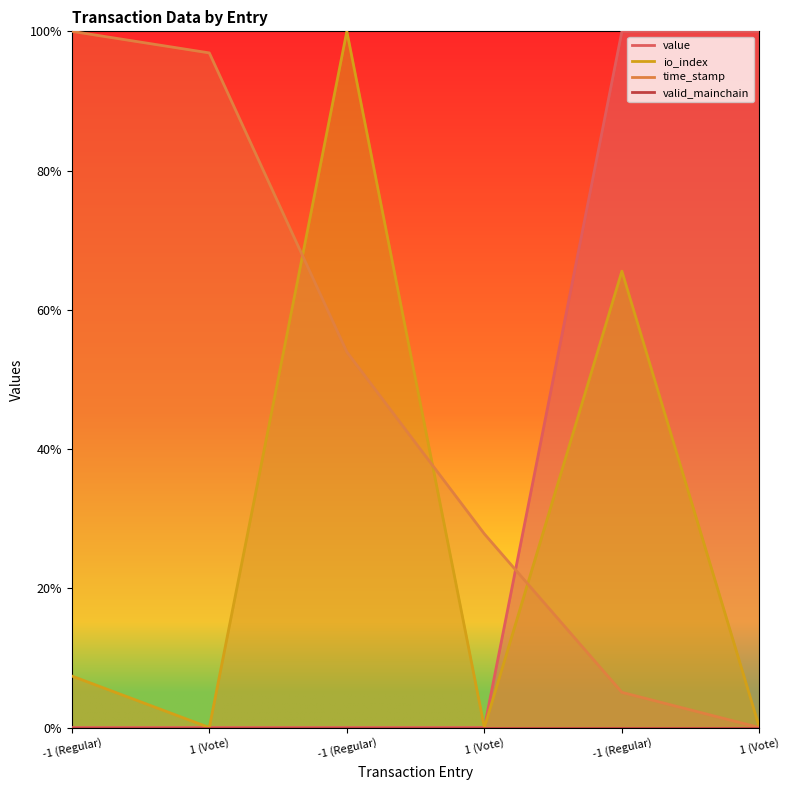

True or false: value and io_index cross at least once.

False